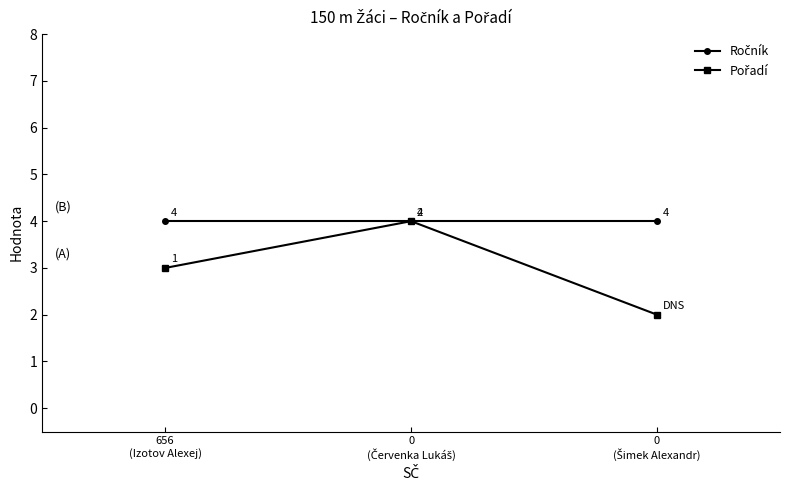

At how many categories does at least one series exceed 3?

3